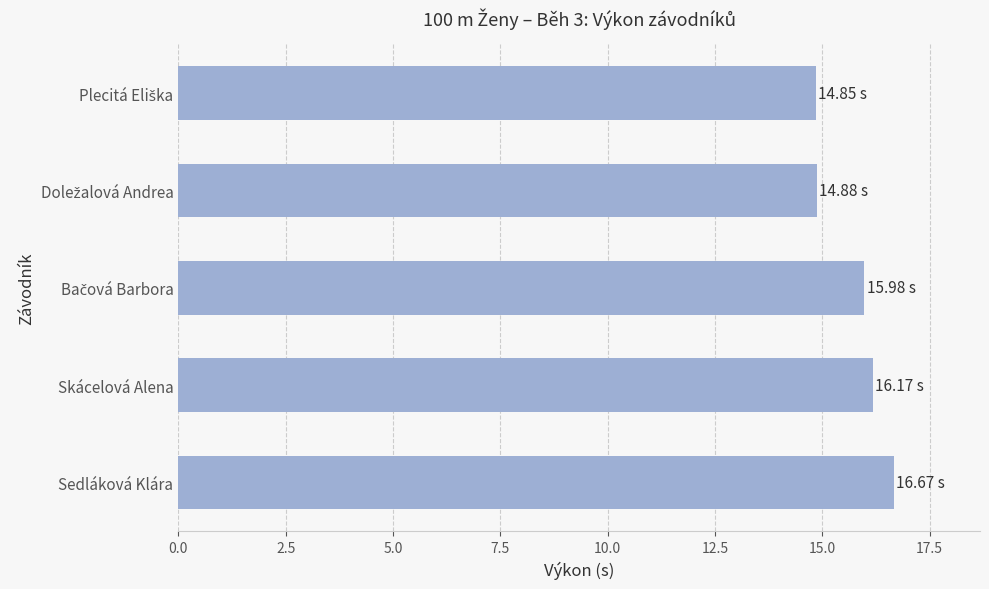

What is the change in value from Sedláková Klára to Skácelová Alena?

-0.5